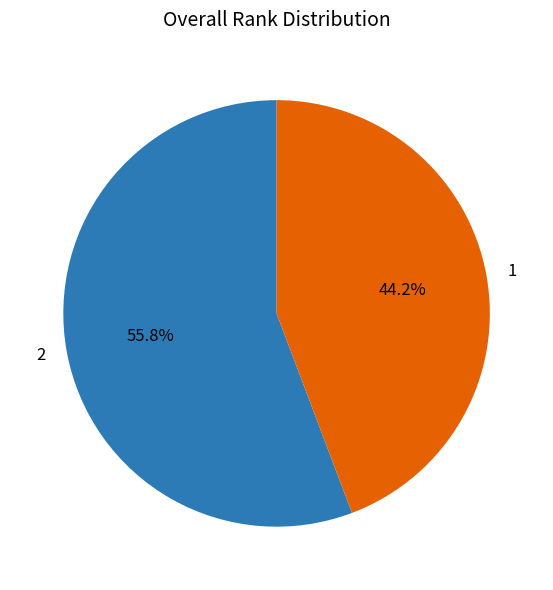

To the nearest percent, what percentage of the pie is 1?

44%